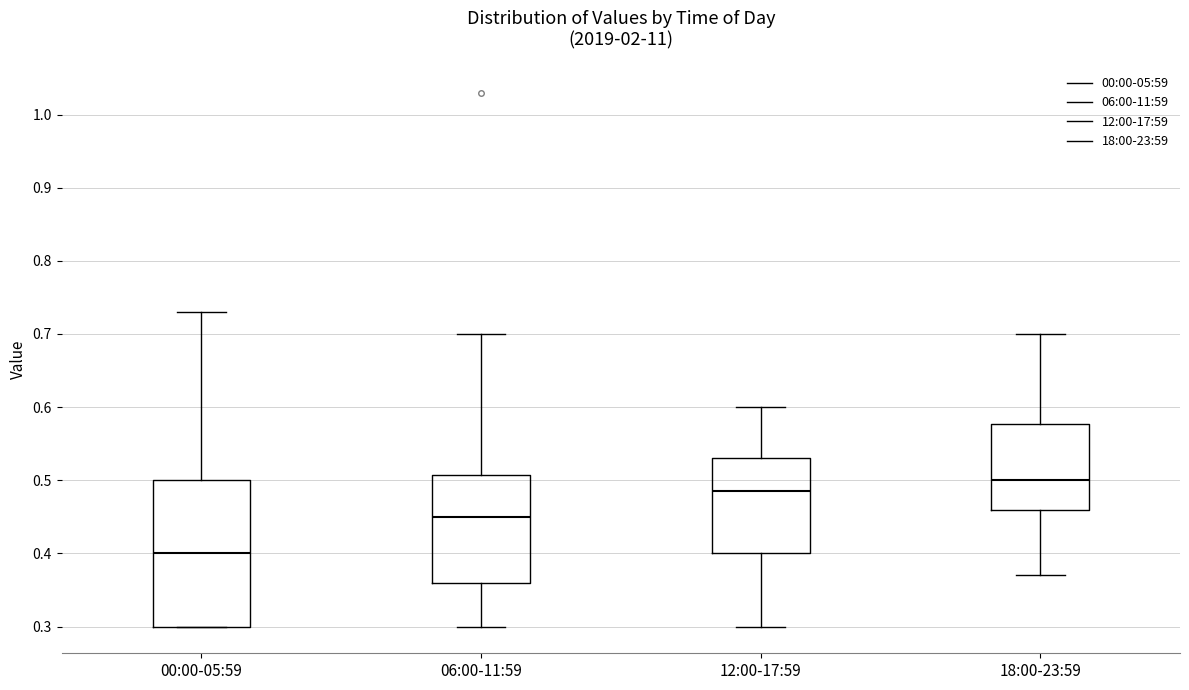

Where does the upper whisker of the box for 12:00-17:59 end on the y-axis? The values are not printed on the chart, so give them approximately, as read against the axis.

0.60